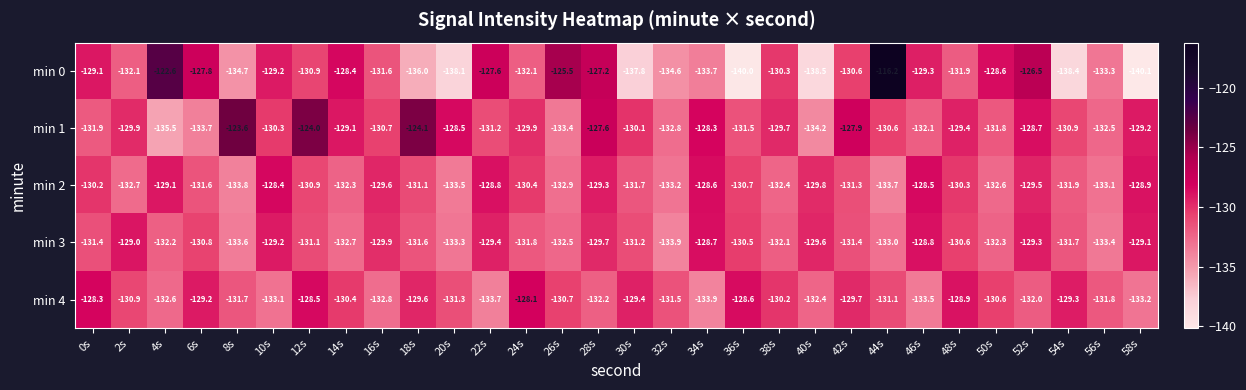

What is the minimum value shown in the chart?

-140.1